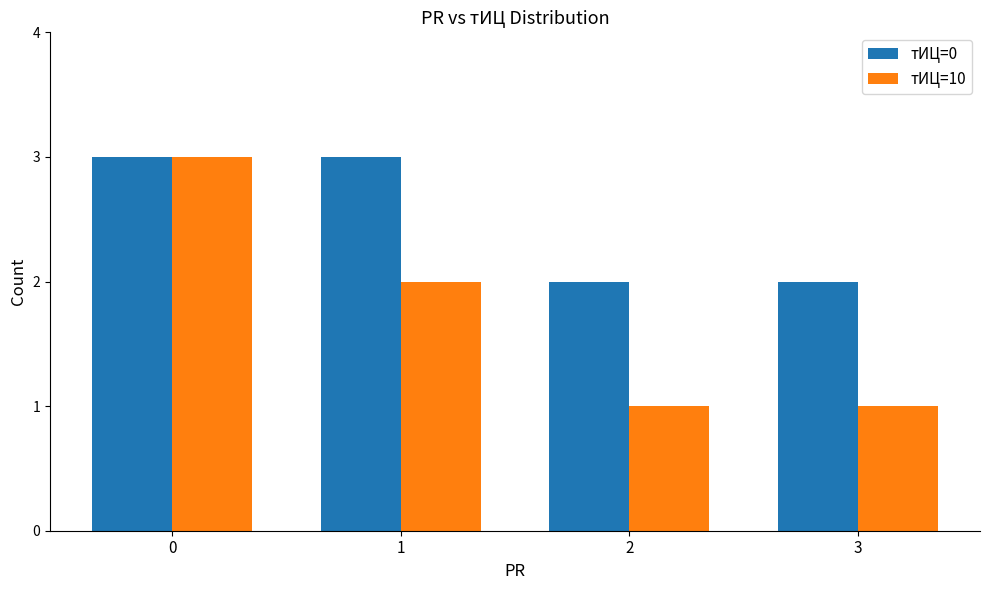

Reading left to right, list all the values displayed in this chart.

тИЦ=0: 0=3	1=3	2=2	3=2
тИЦ=10: 0=3	1=2	2=1	3=1